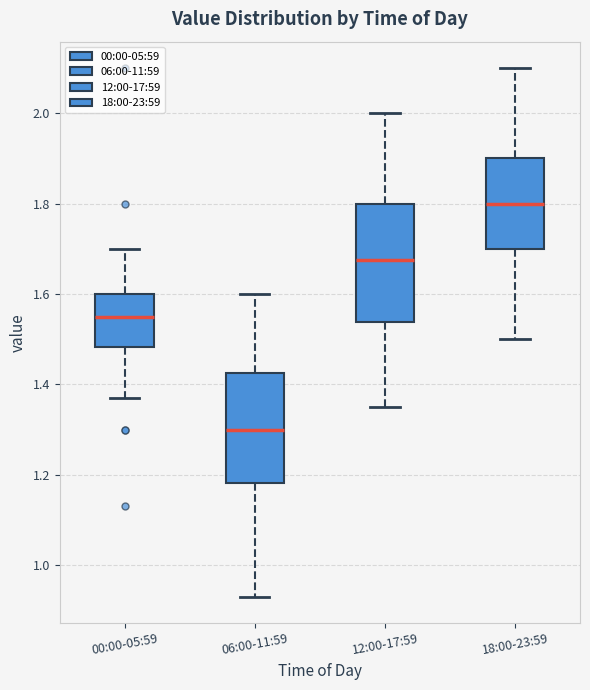

Which box's median line is the lowest?

06:00-11:59